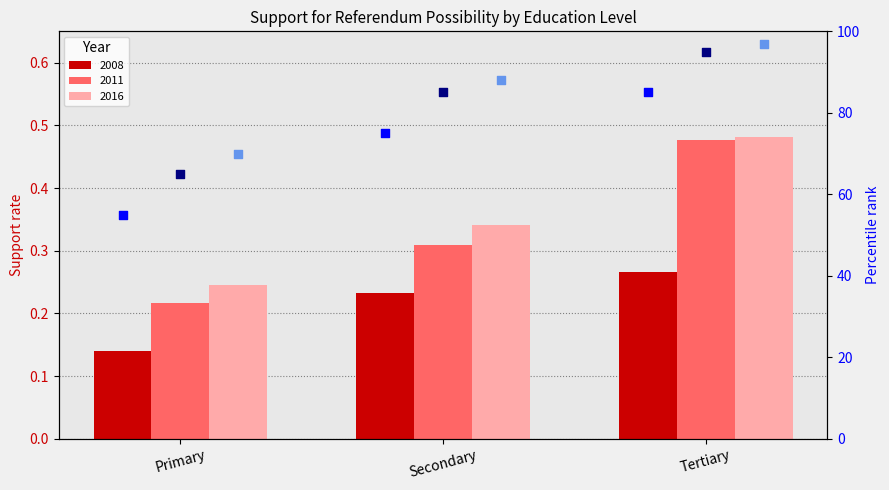

Is the value of percentile 2011 at Primary greater than the value of percentile 2016 at Secondary?

No